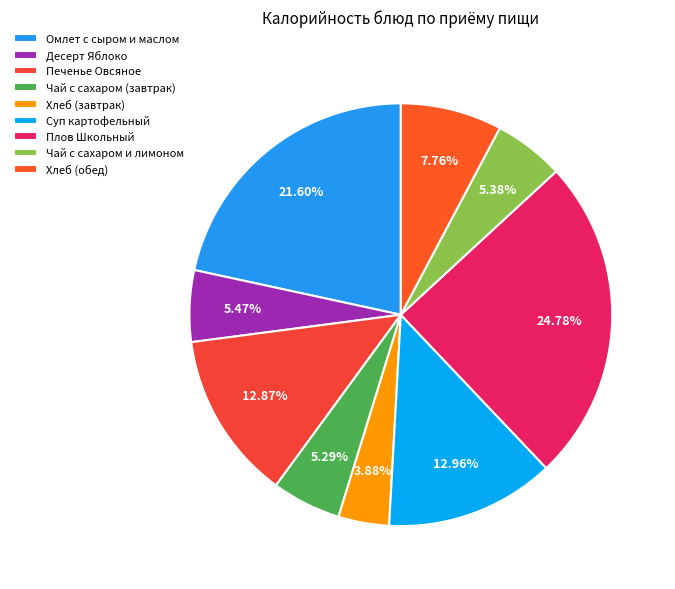

To the nearest percent, what is the combined percentage of Омлет с сыром и маслом and Чай с сахаром (завтрак)?

27%